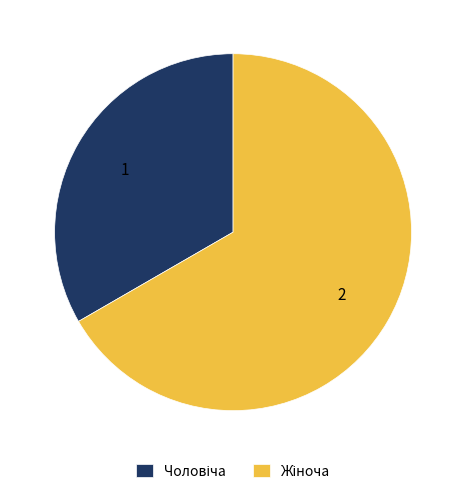

Does any single category account for the majority?

Yes